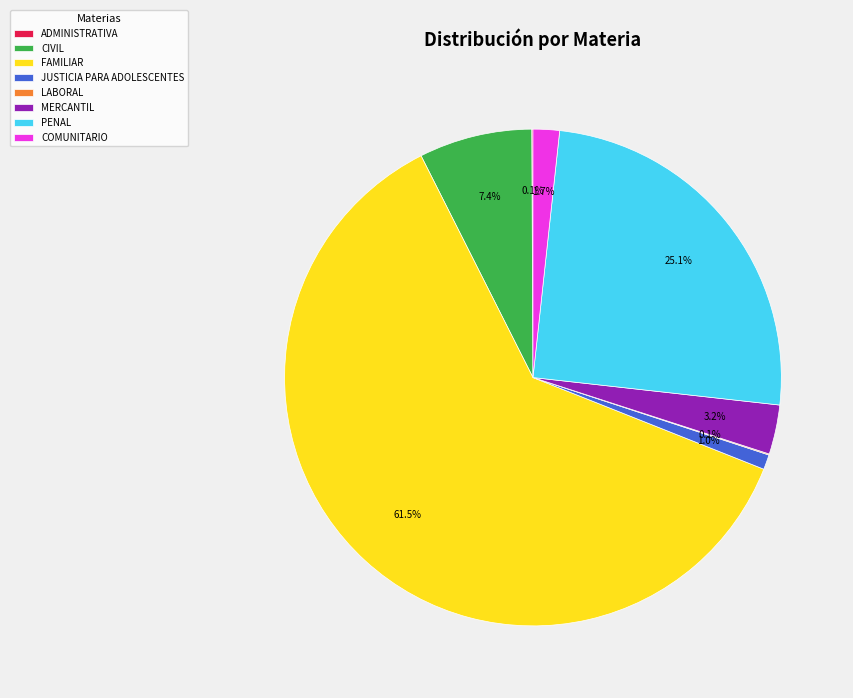

Is it true that CIVIL is 1% of the pie?

False